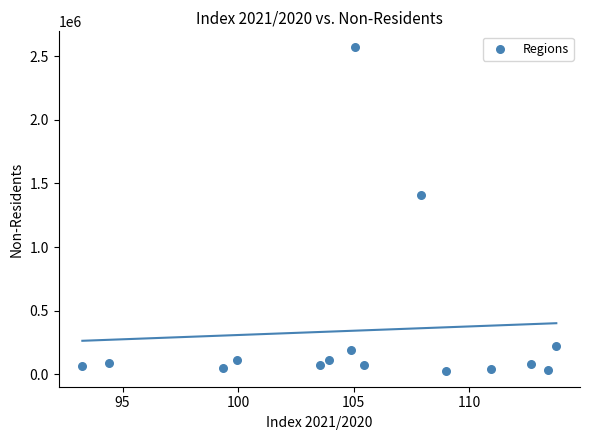

What Y value in the scatter plot is closest to 1298873?

1411256